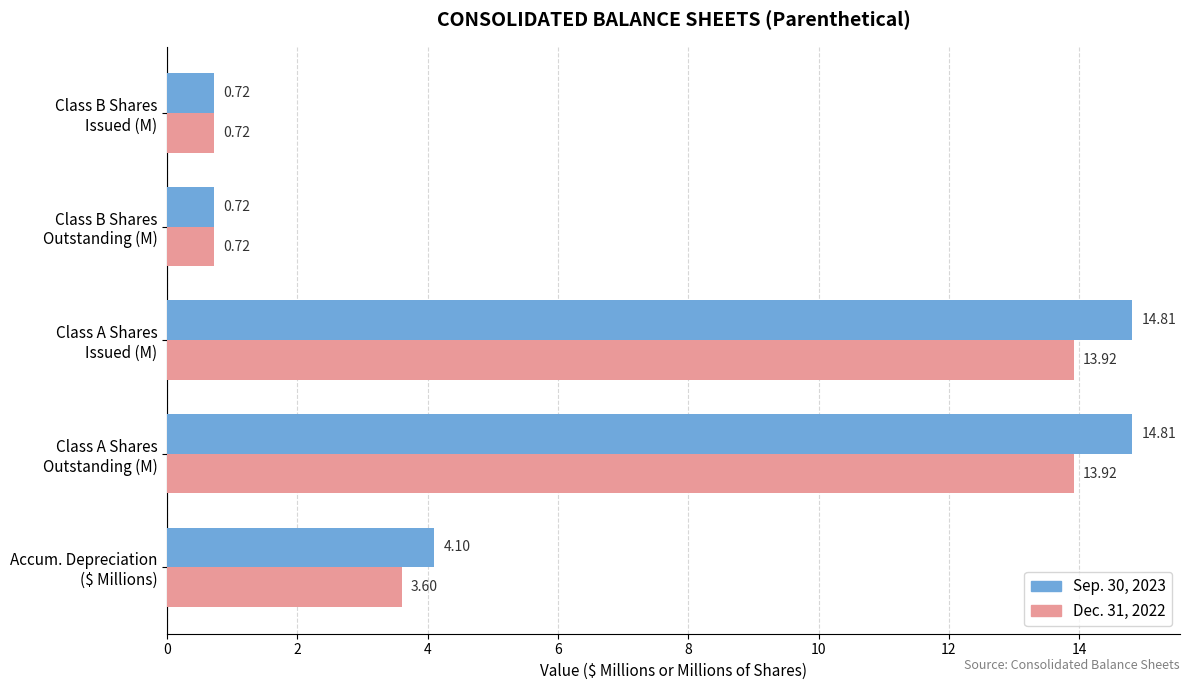

How many categories are shown in the chart?

5